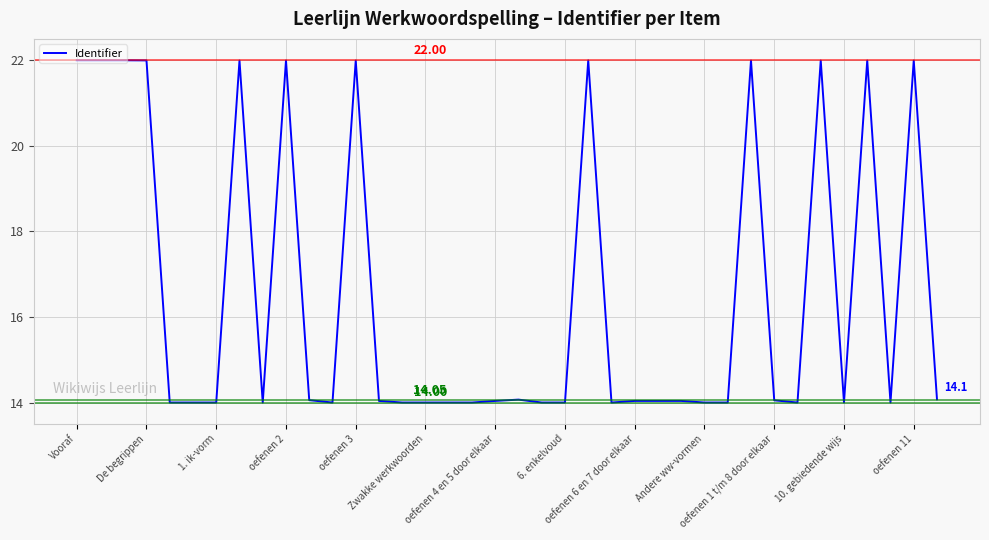

What is the difference between the maximum and minimum values?

8.0